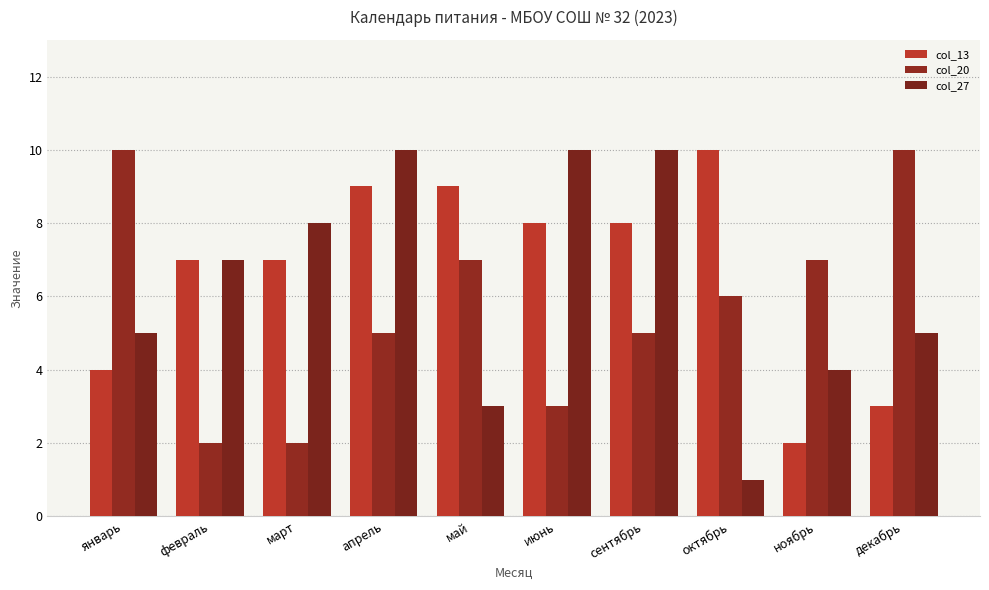

What is the approximate value of col_27 at март?

8